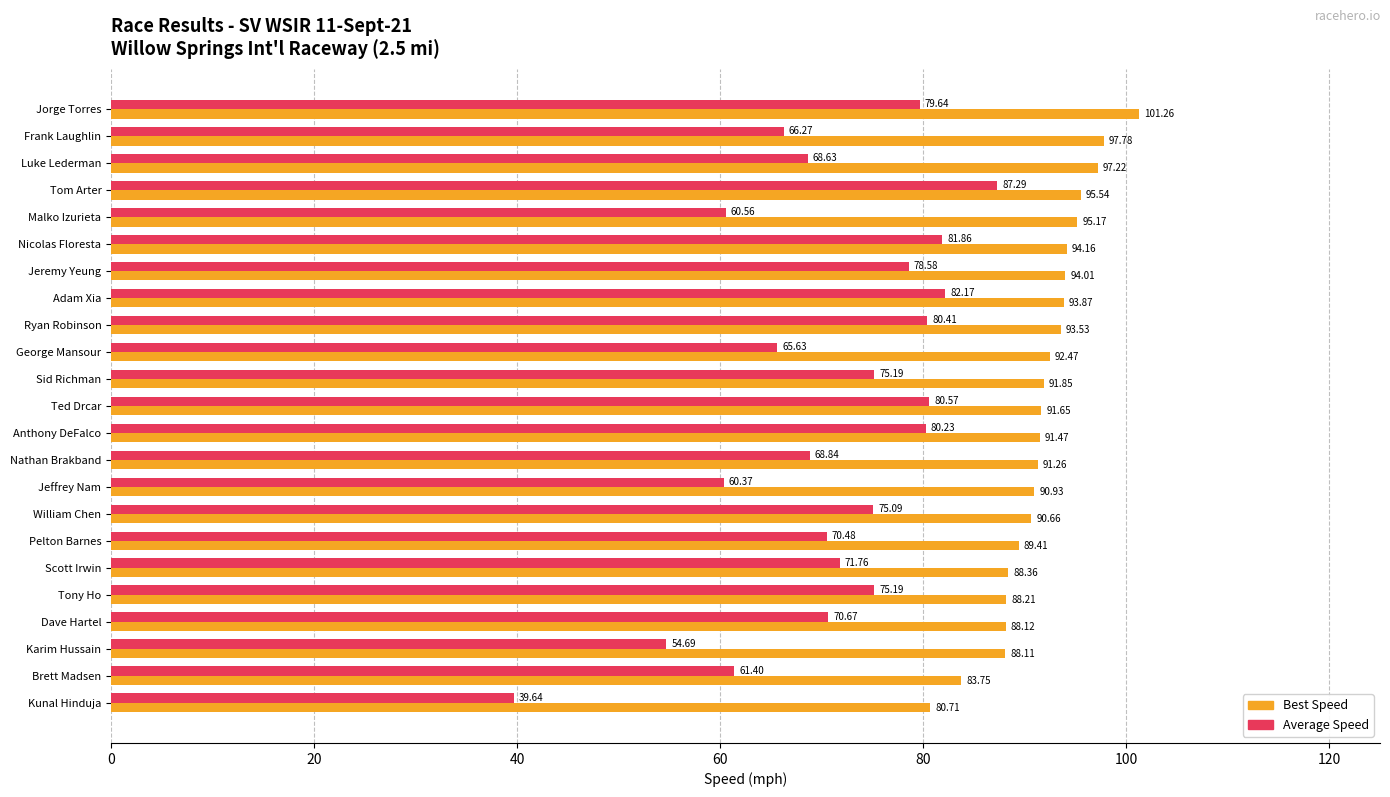

What is the difference between the maximum and minimum values in the Best Speed series?

20.6